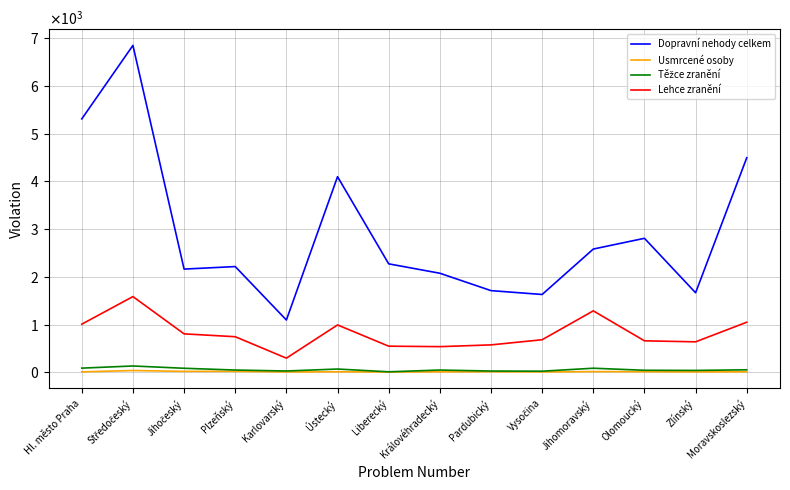

What is the label of the 1st point from the left?

Hl. město Praha